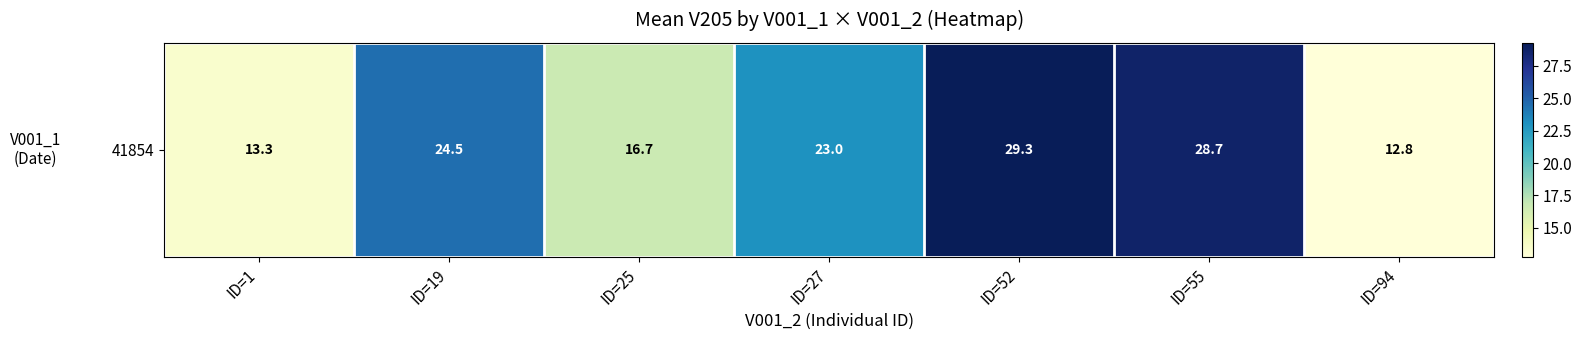

Approximately how many times larger is the value at ID=19 compared to ID=25?

1.5